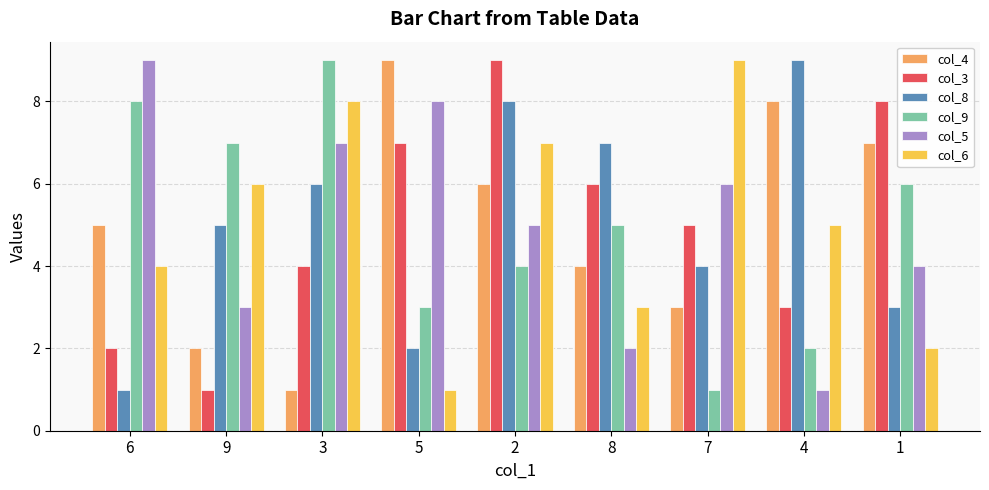

At which category is the sum across all series the highest?

2